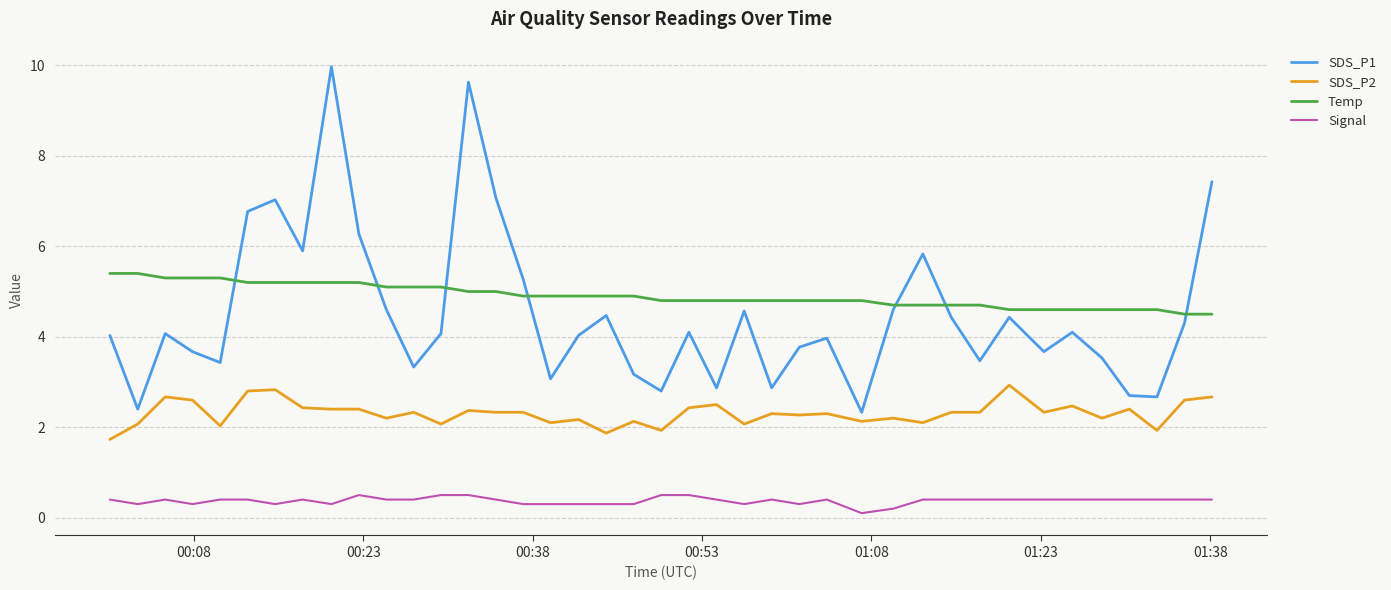

What is the lowest value of the Temp series?

4.5